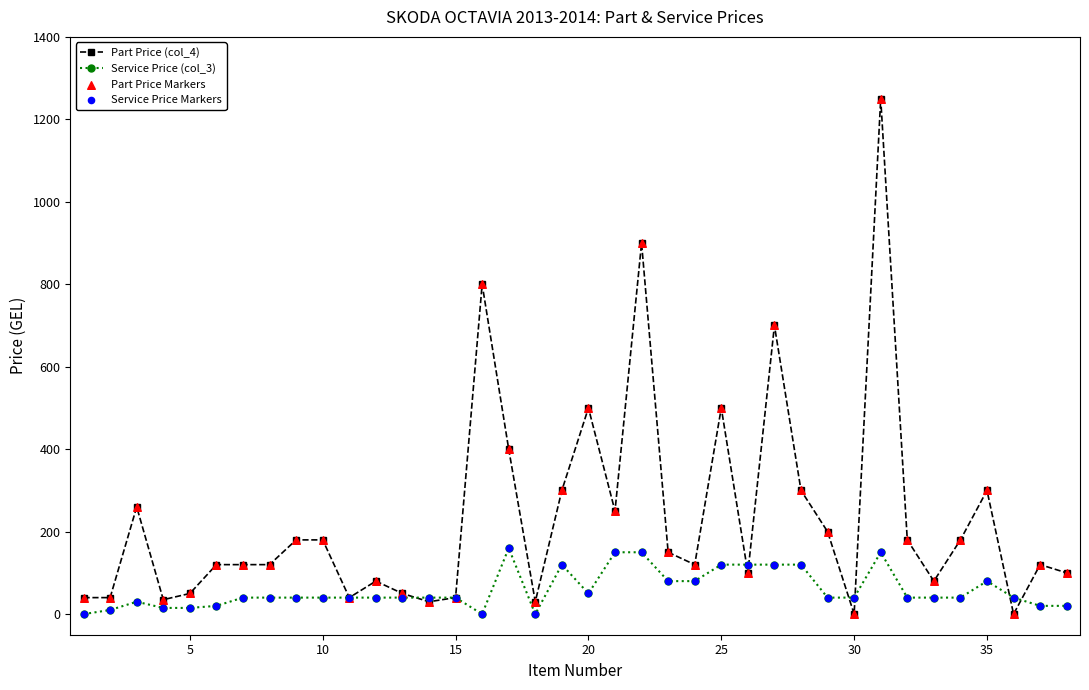

Which series has the largest total across all categories?

Part Price (col_4)